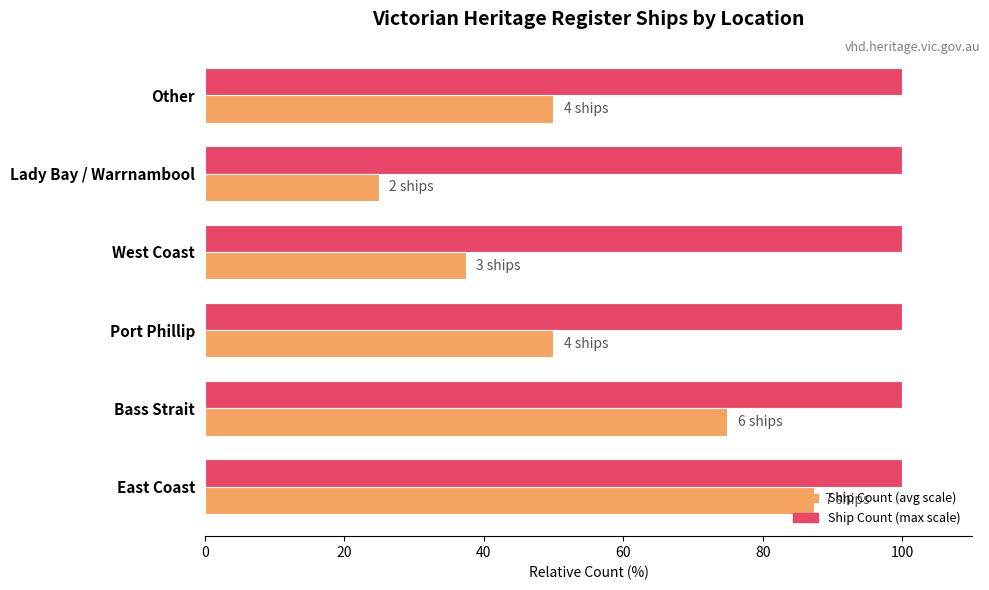

What is the total value across all series at West Coast?

137.4